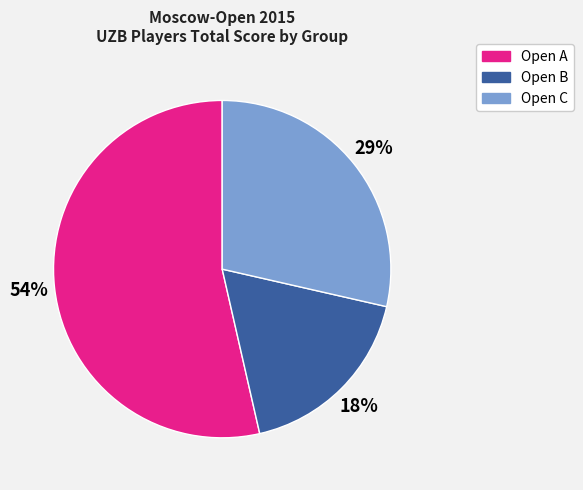

Is it true that Open C is 19% of the pie?

False